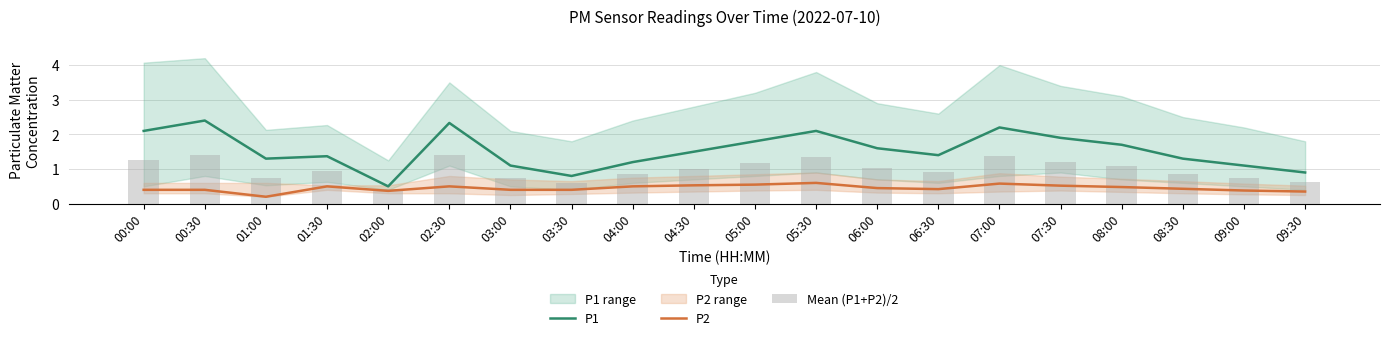

How many groups of bars are there?

20